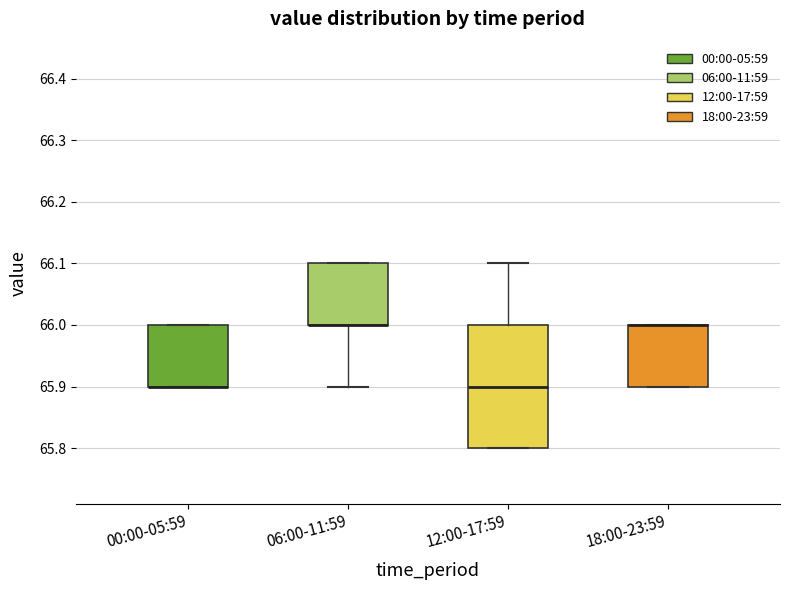

Where is the upper edge of the box for 18:00-23:59 on the y-axis? The values are not printed on the chart, so give them approximately, as read against the axis.

66.0